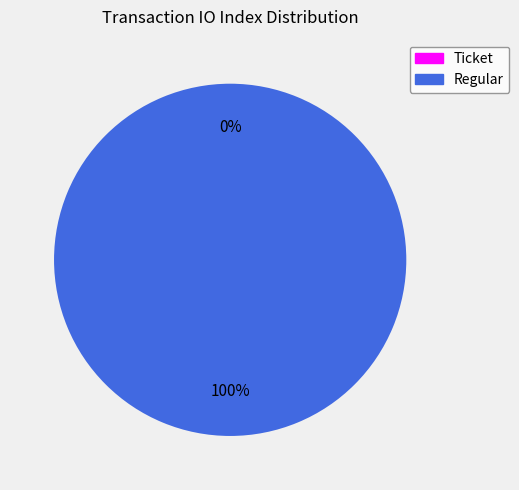

True or false: Ticket (io_index=0) accounts for 0% of the total.

True